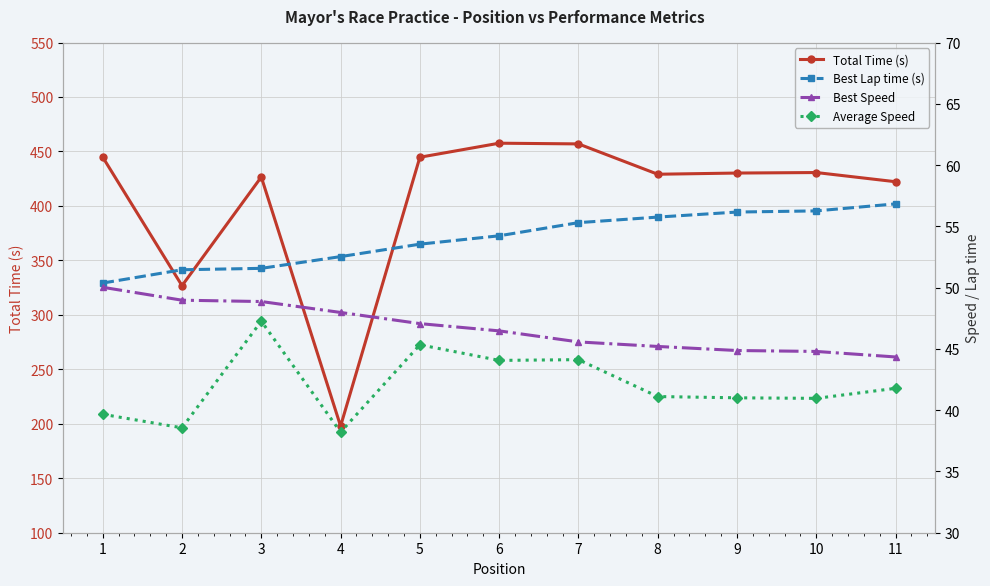

Which label corresponds to the largest value in the chart?

6